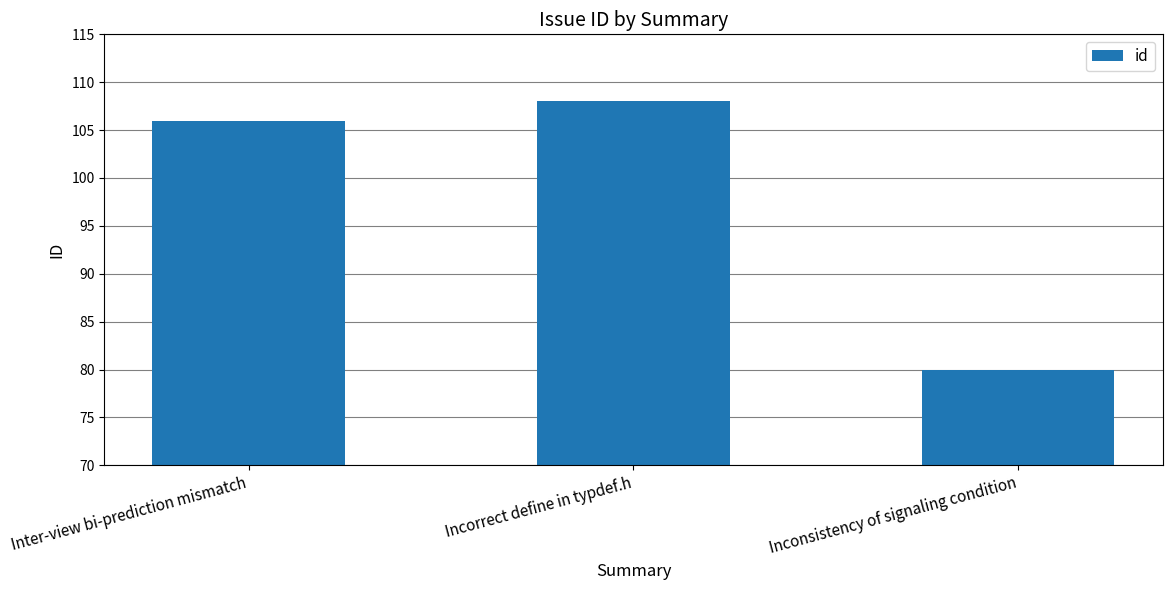

What is the average value?

98